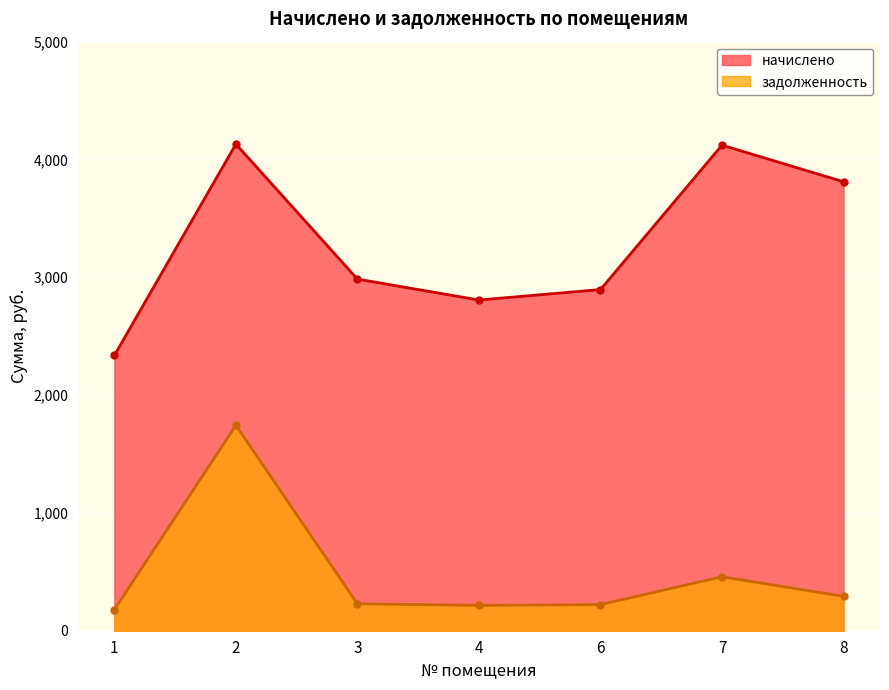

True or false: задолженность and начислено cross at least once.

False